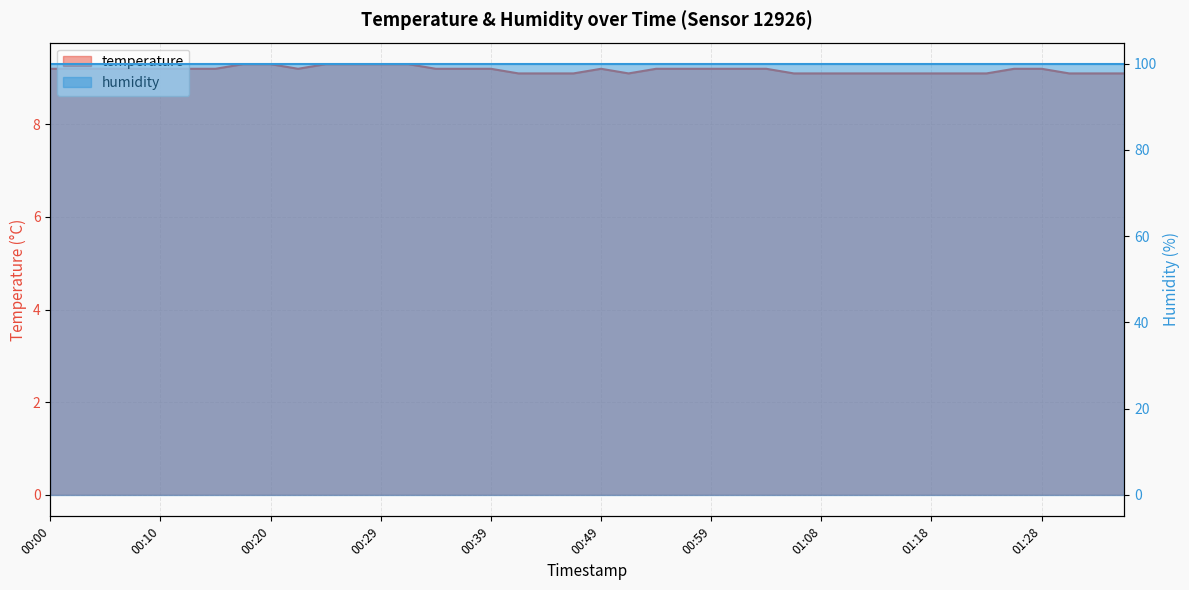

Reading right to left, list all the values displayed in this chart.

9.1	9.1	9.1	9.2	9.2	9.1	9.1	9.1	9.1	9.1	9.1	9.1	9.1	9.2	9.2	9.2	9.2	9.2	9.1	9.2	9.1	9.1	9.1	9.2	9.2	9.2	9.3	9.3	9.3	9.3	9.2	9.3	9.3	9.2	9.2	9.2	9.2	9.2	9.2	9.2